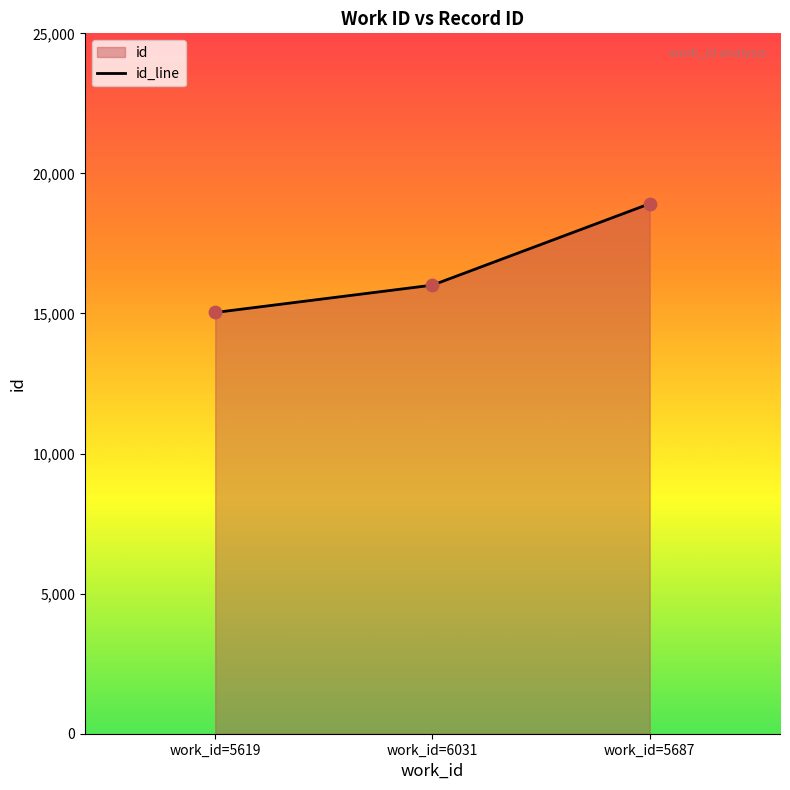

Between work_id=5687 and work_id=6031, which is larger?

work_id=5687